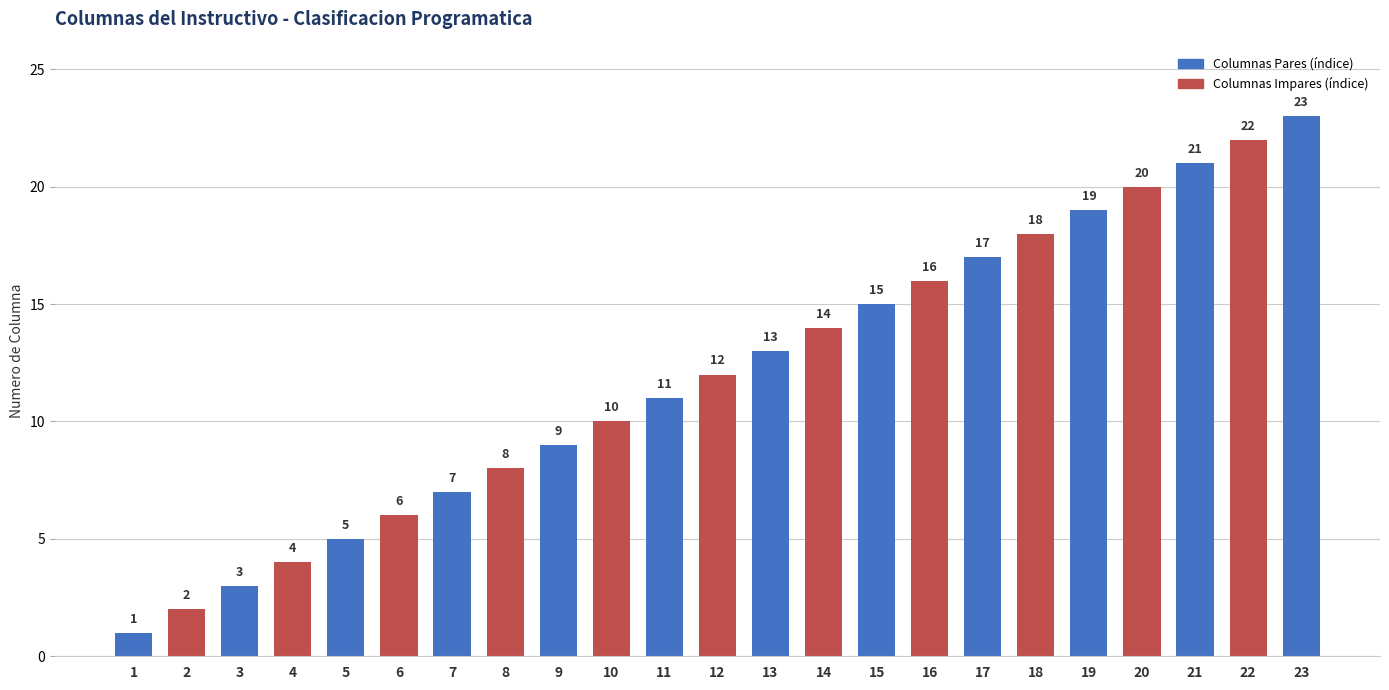

The value at 1 is 2. True or false?

False